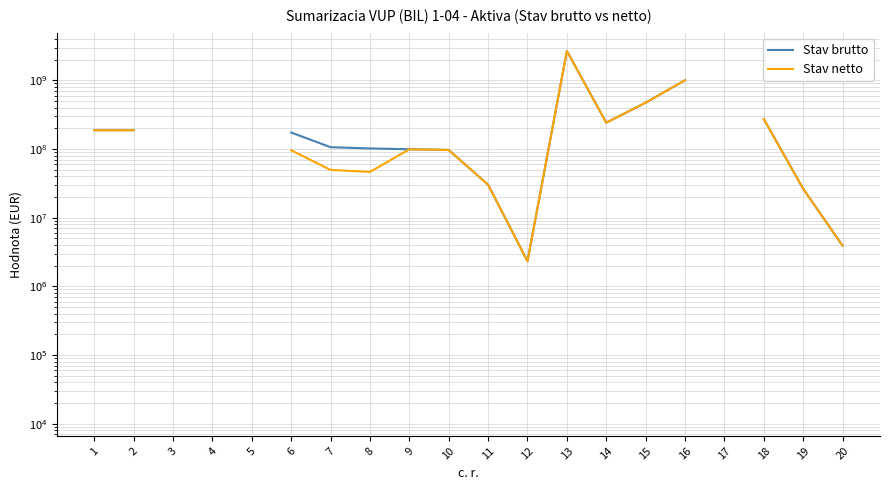

What is the spread (max minus min) of values at 13?

42834.0